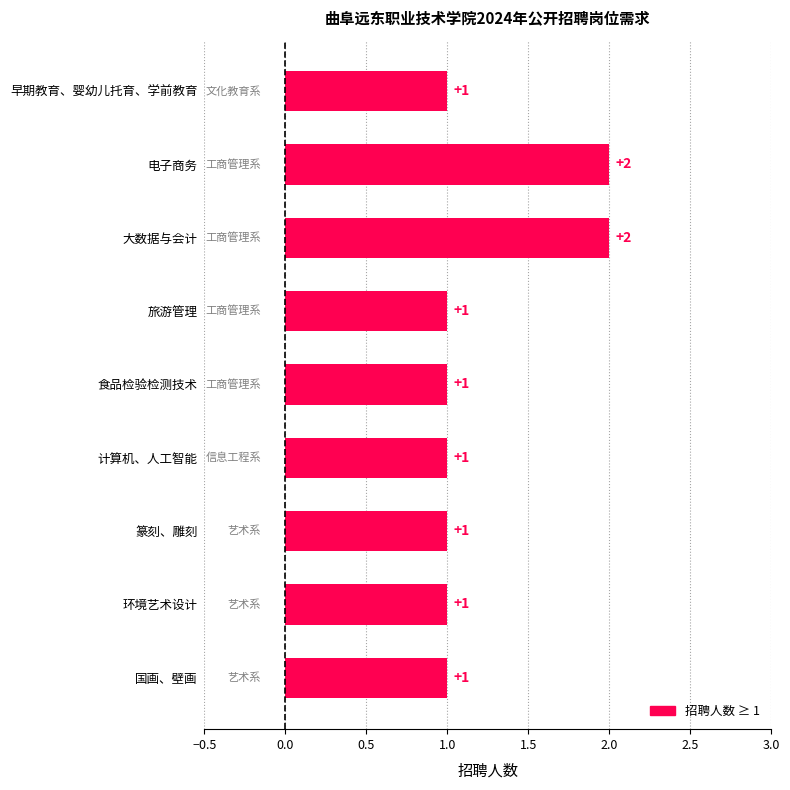

How many bars are there in total?

9